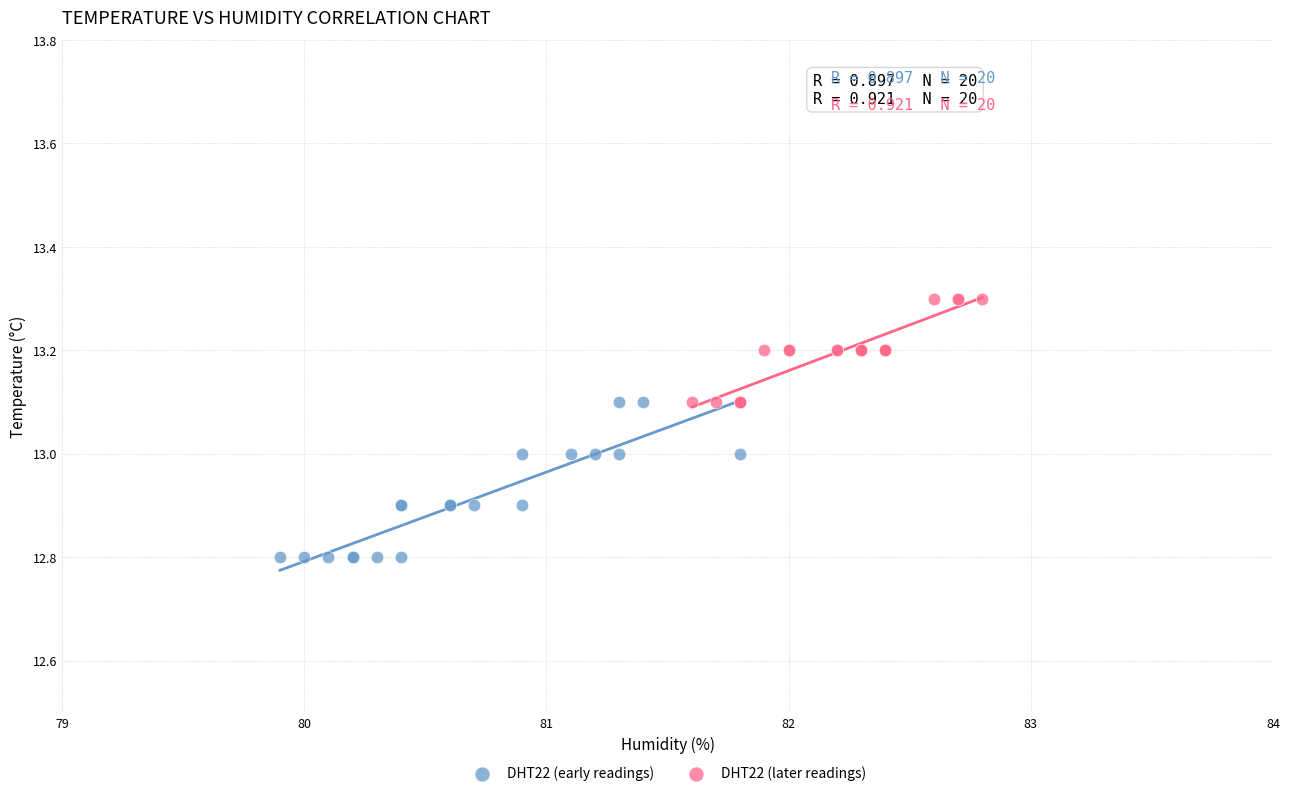

Which series contains the highest Y value?

DHT22 (later readings)